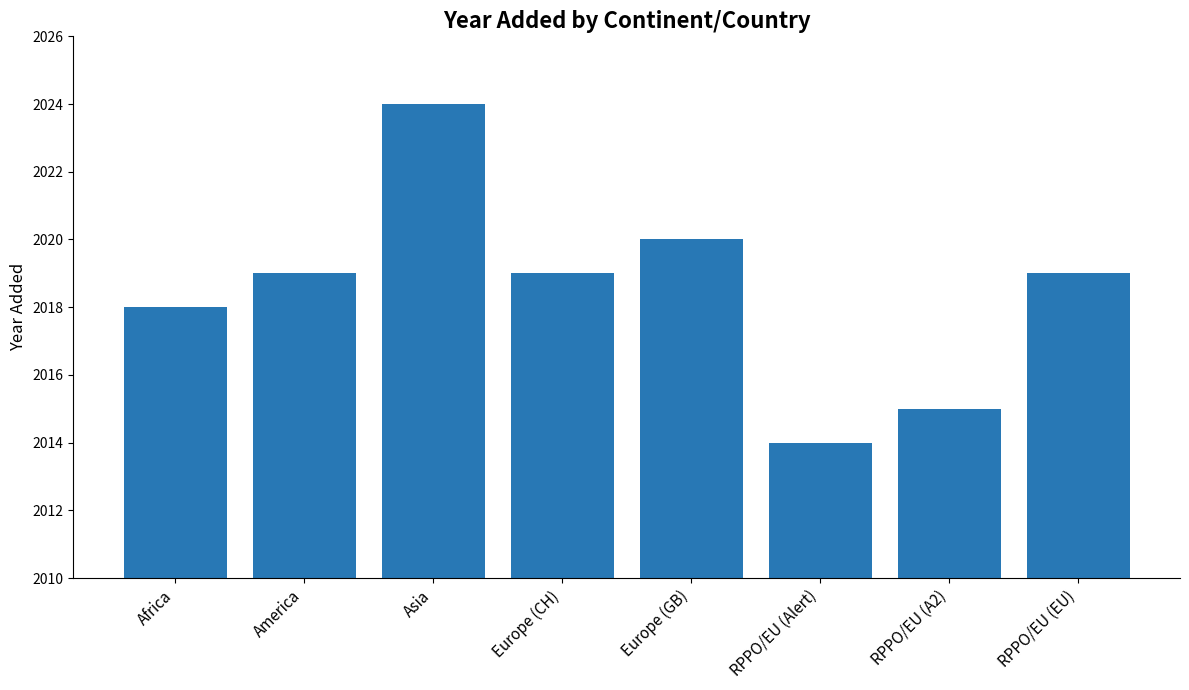

What is the difference between the second highest and minimum values?

6